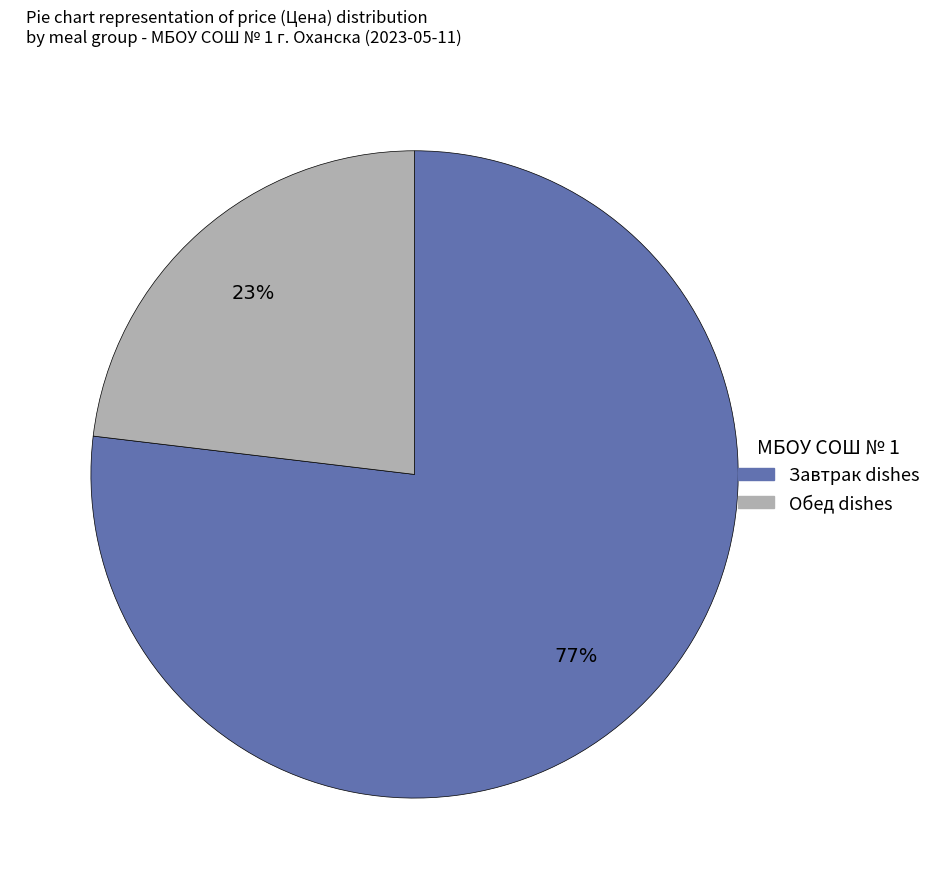

Count the number of slices in the pie.

2